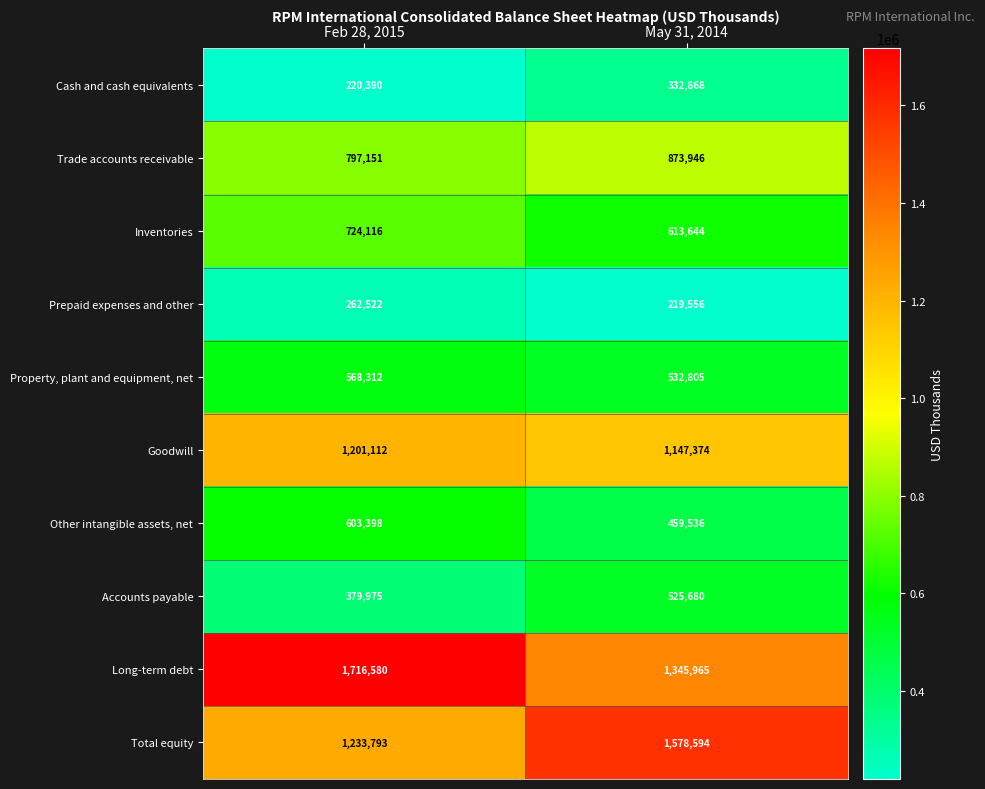

Reading left to right, extract all data points from this chart.

Cash and cash equivalents: 220390	332868
Trade accounts receivable: 797151	873946
Inventories: 724116	613644
Prepaid expenses and other: 262522	219556
Property, plant and equipment, net: 568312	532805
Goodwill: 1201112	1147374
Other intangible assets, net: 603398	459536
Accounts payable: 379975	525680
Long-term debt: 1716580	1345965
Total equity: 1233793	1578594